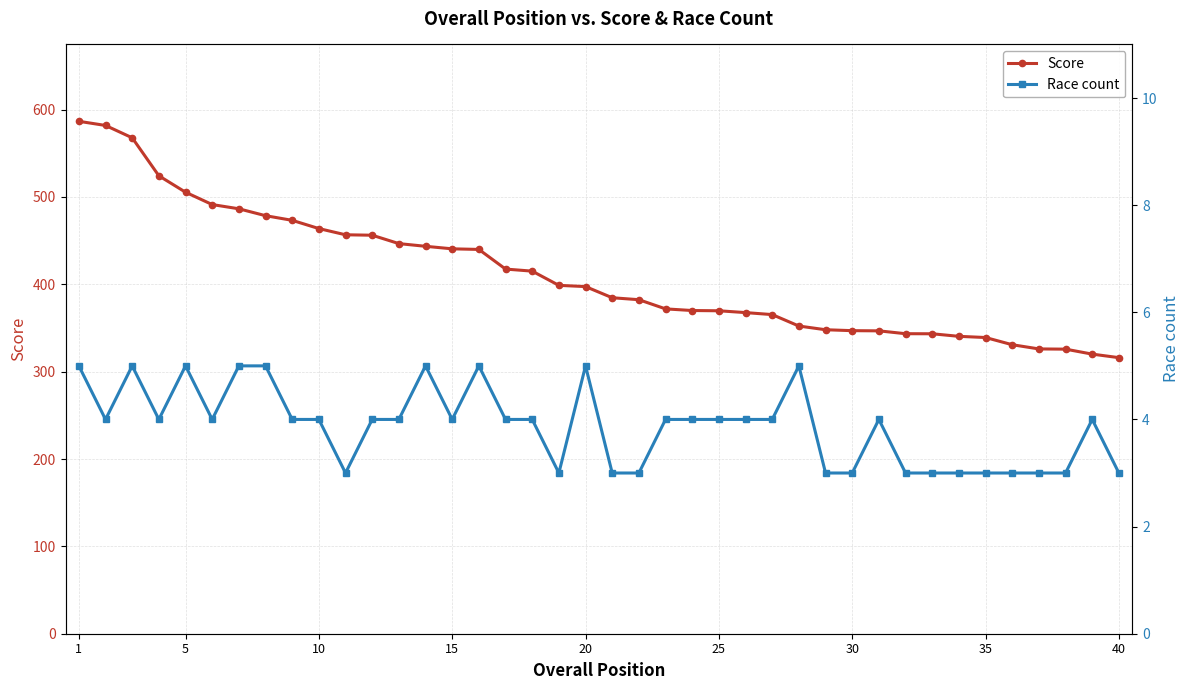

Reading right to left, what are all the values shown in this chart?

Score: 316.0	320.1	325.8	326.0	330.8	339.1	340.4	343.4	343.4	346.7	346.9	348.0	352.2	365.3	367.6	369.7	370.0	371.9	382.4	384.6	397.4	398.8	415.1	417.4	439.9	440.6	443.5	446.6	456.2	456.7	463.8	473.2	478.5	486.4	491.3	505.4	524.2	567.7	581.8	586.6
Race count: 3.0	4.0	3.0	3.0	3.0	3.0	3.0	3.0	3.0	4.0	3.0	3.0	5.0	4.0	4.0	4.0	4.0	4.0	3.0	3.0	5.0	3.0	4.0	4.0	5.0	4.0	5.0	4.0	4.0	3.0	4.0	4.0	5.0	5.0	4.0	5.0	4.0	5.0	4.0	5.0